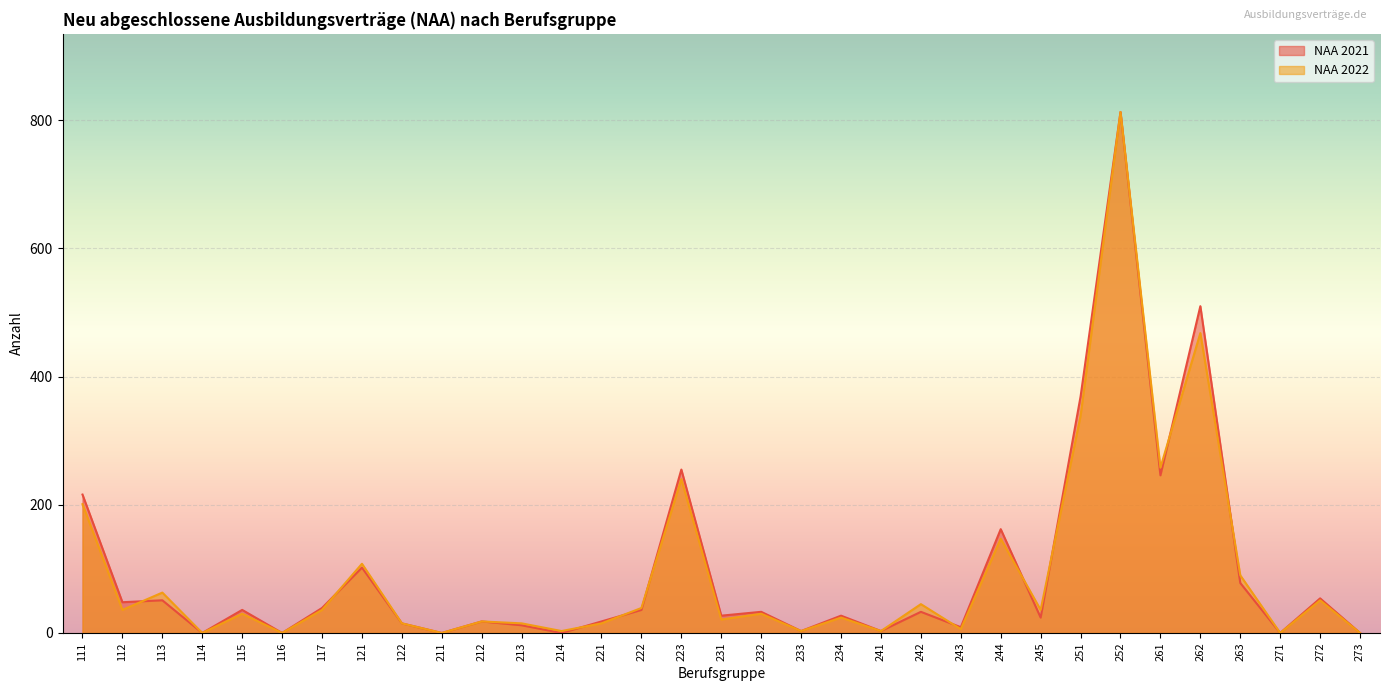

Which series has the largest total across all categories?

NAA 2021